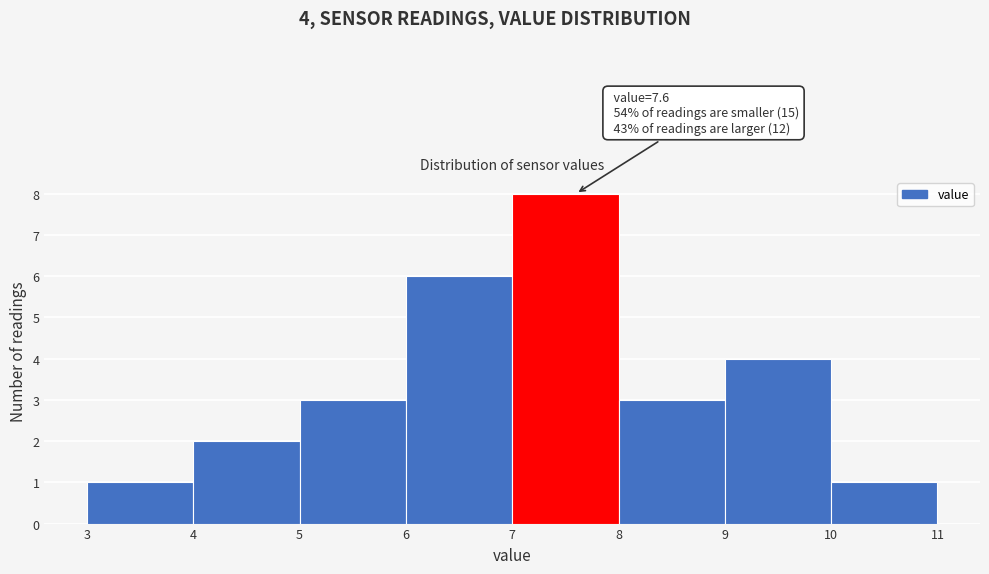

Which range on the x-axis has the tallest bar?

7 to 8